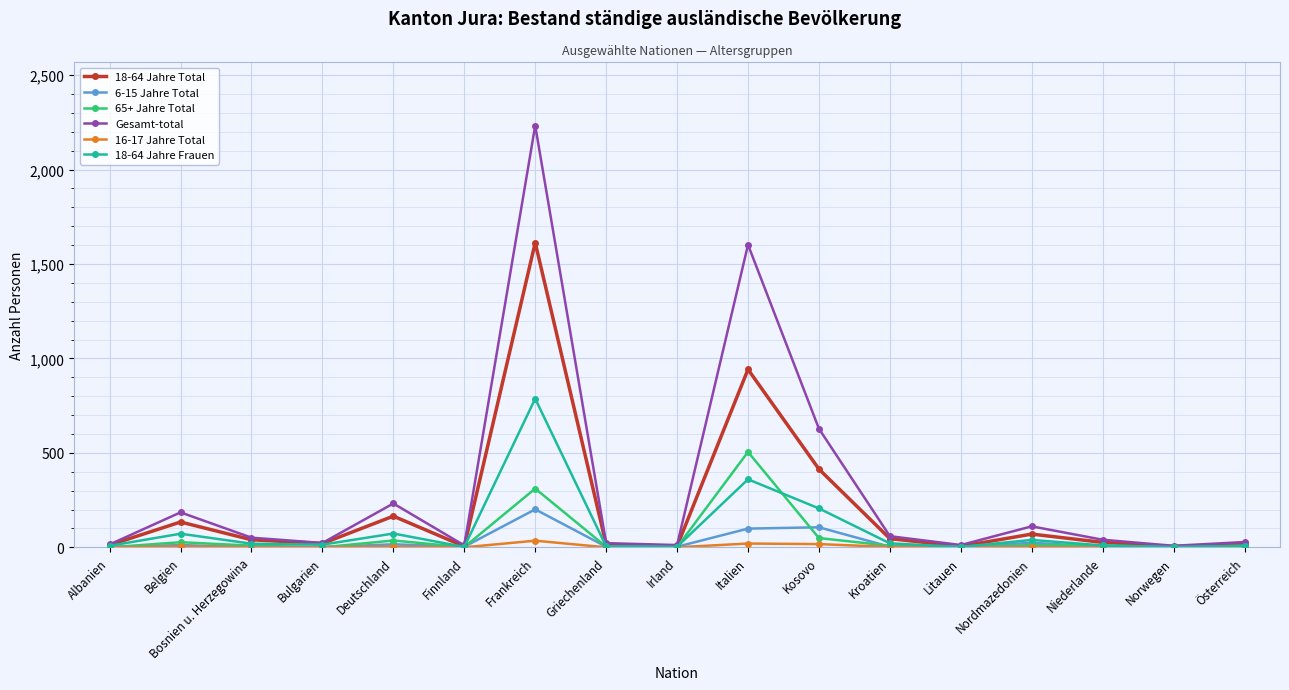

The 18-64 Jahre Total series shows 26 at Niederlande. True or false?

True